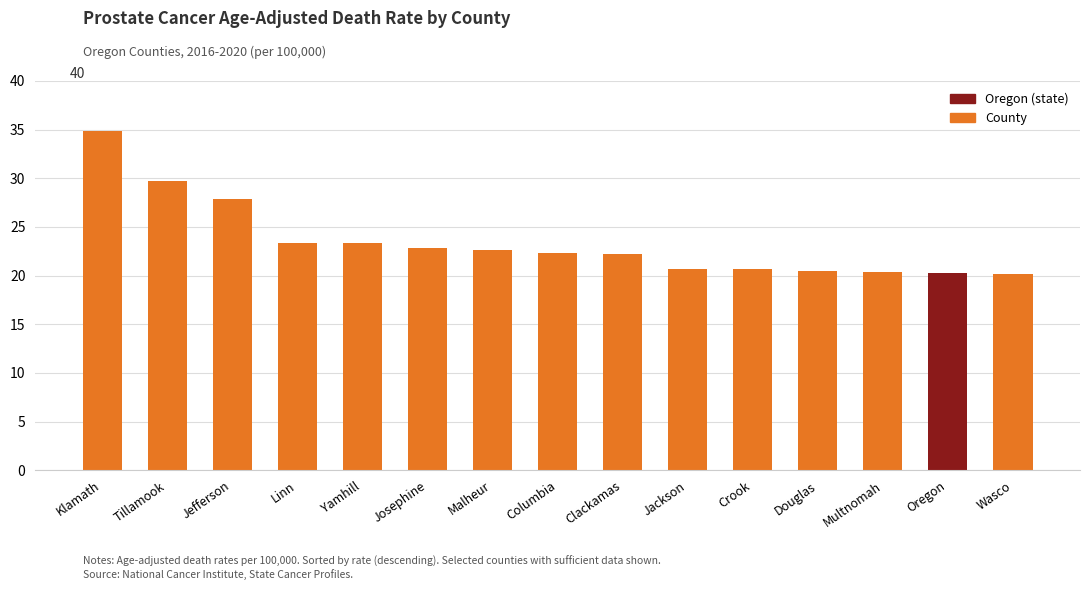

Where is the data nearest to the value 27?

Jefferson